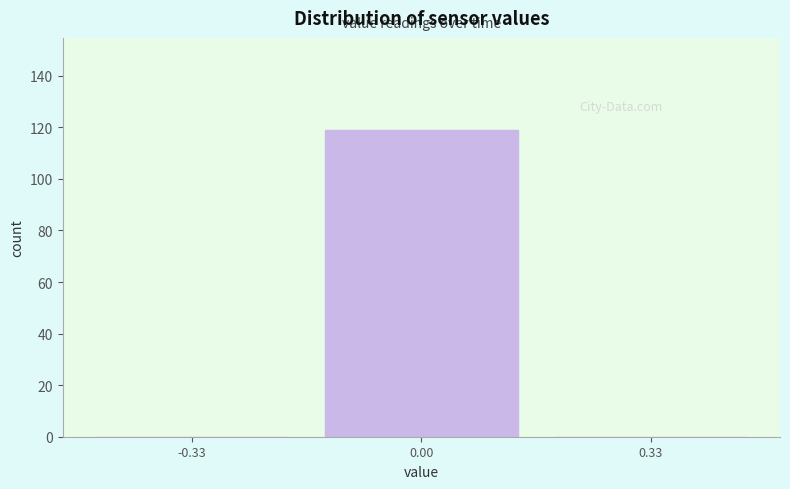

Reading left to right, list all the values displayed in this chart.

-0.33=0	0.00=119	0.33=0